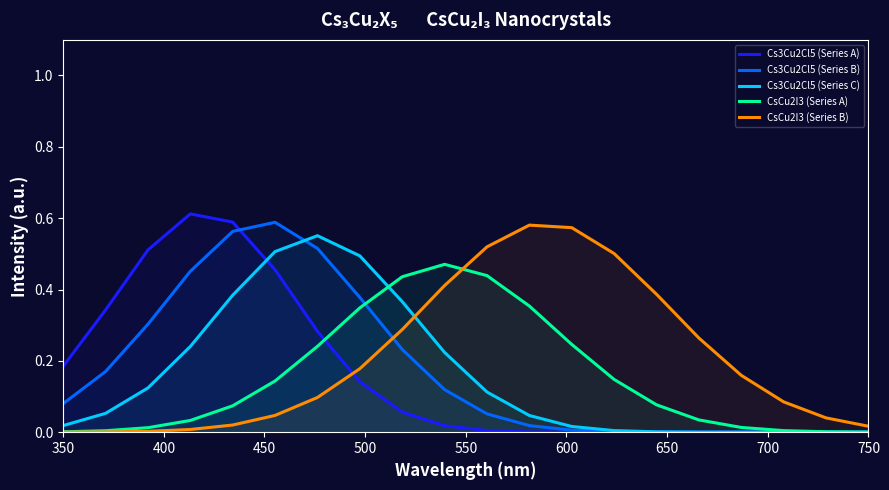

The value of CsCu2I3 (Series A) at 750 is 0.0. True or false?

True